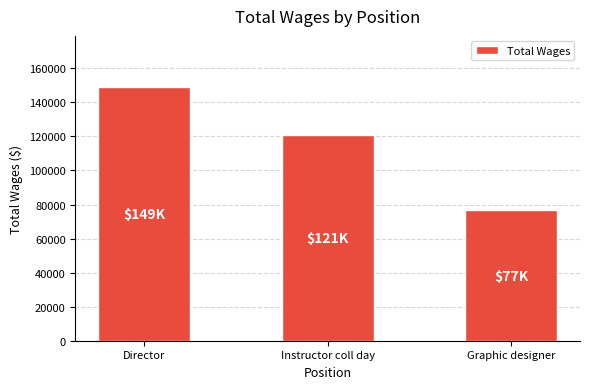

What is the sum of the values at Graphic designer and Instructor coll day?

197617